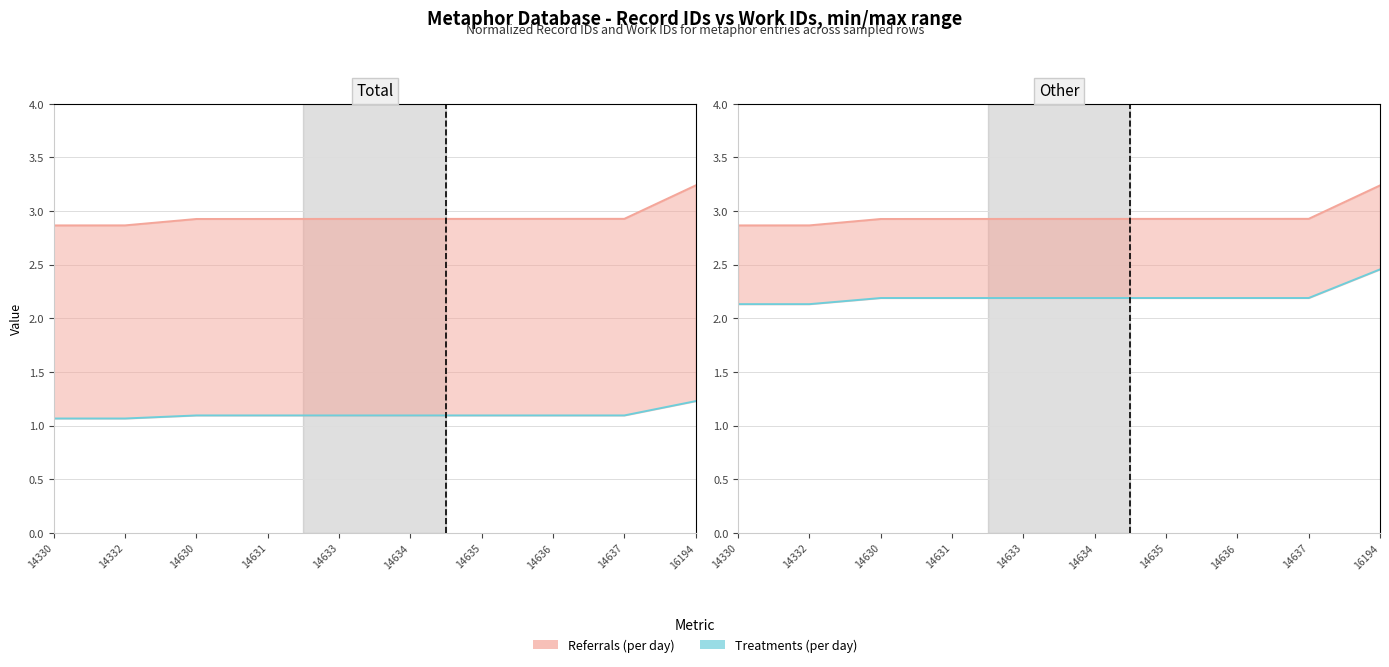

At 14633, list the series in order from smallest to largest.

Treatments (per day), Referrals (per day)